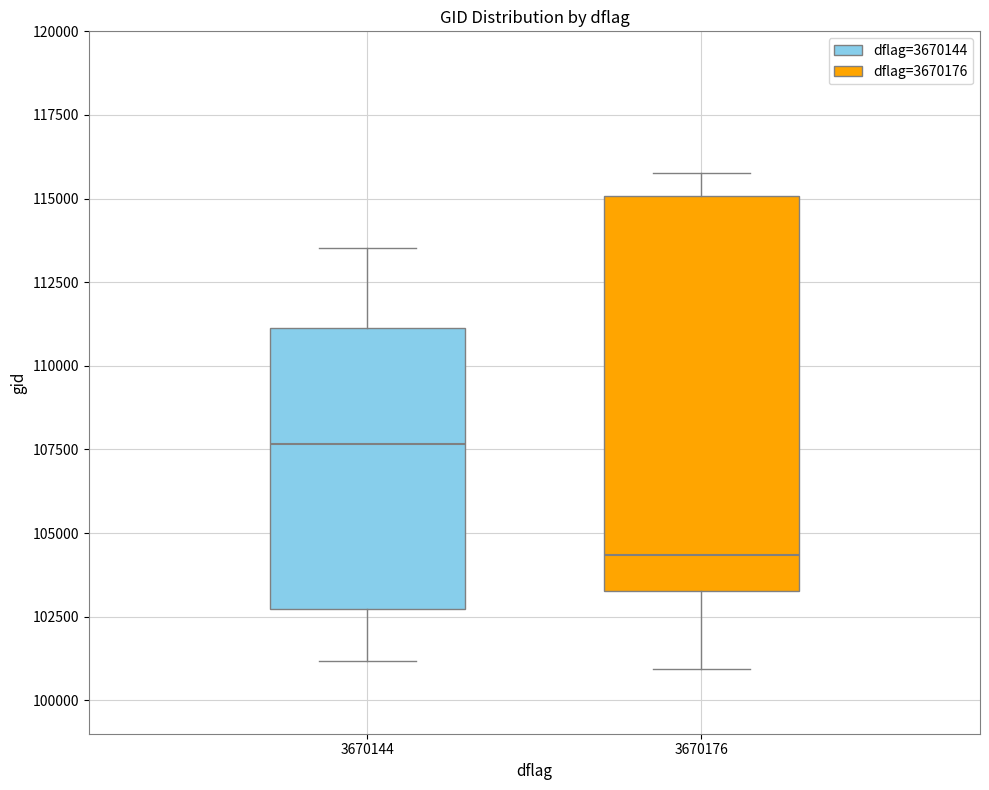

Reading left to right, read every box against the y-axis: the position of its median line, the range the box covers, and the ends of its whiskers. The values are not printed on the chart, so give them approximately, as read against the axis.

3670144: median 107500, box 102500 to 111000, whiskers 101000 to 113500
3670176: median 104500, box 103500 to 115000, whiskers 101000 to 116000